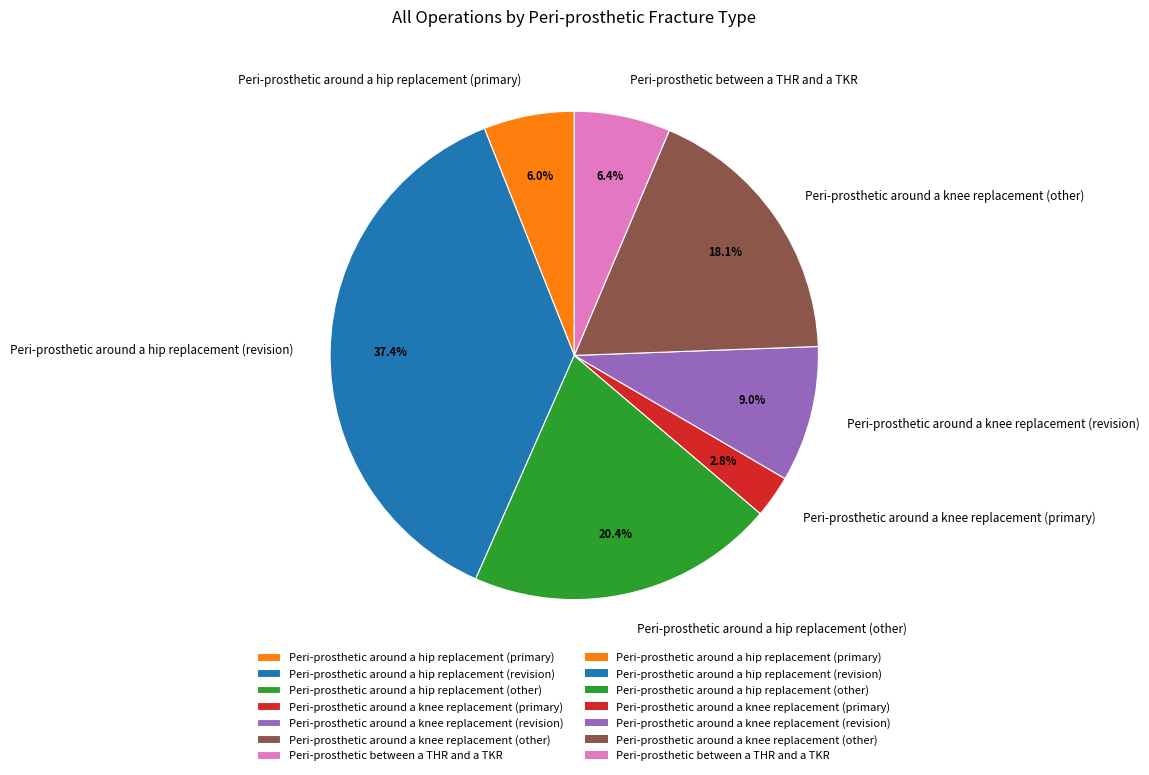

Do Peri-prosthetic around a hip replacement (other) and Peri-prosthetic around a knee replacement (other) together represent more than half of the pie?

No